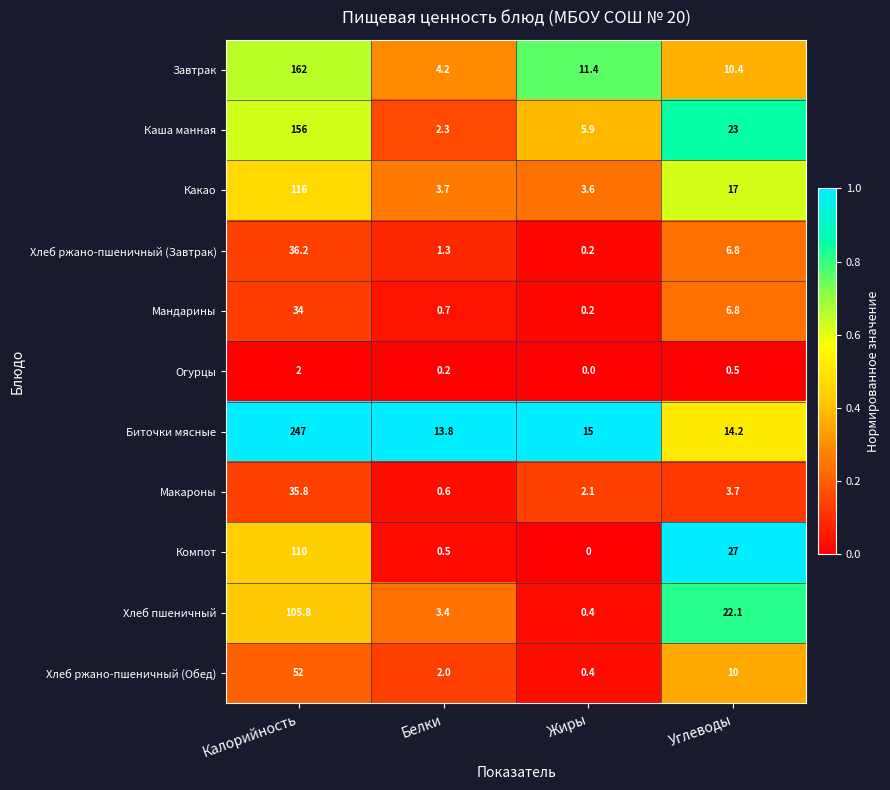

Which series has the largest range (max minus min)?

Биточки мясные